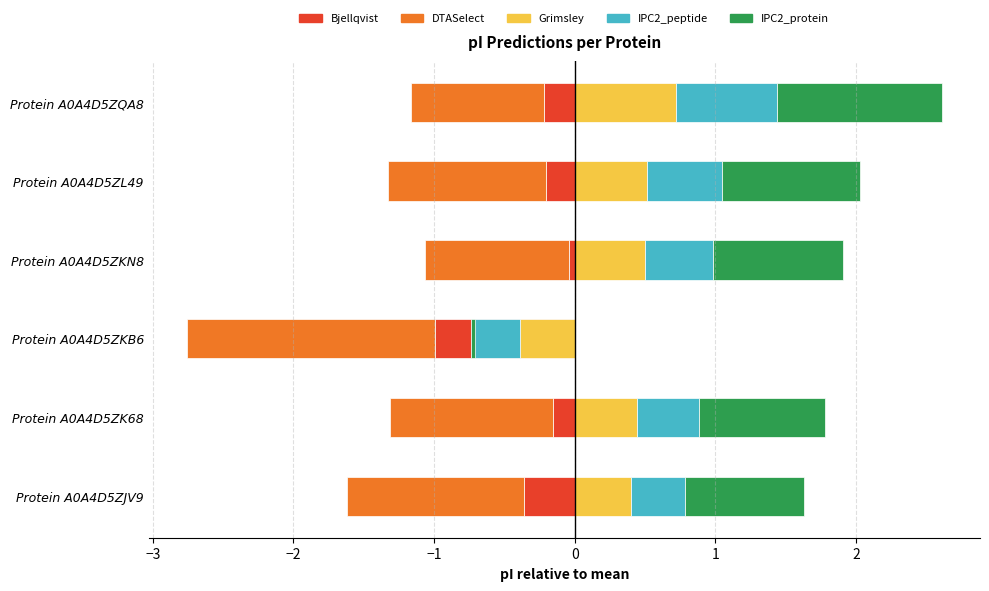

The IPC2_peptide series shows -1.3 at Protein A0A4D5ZQA8. True or false?

False